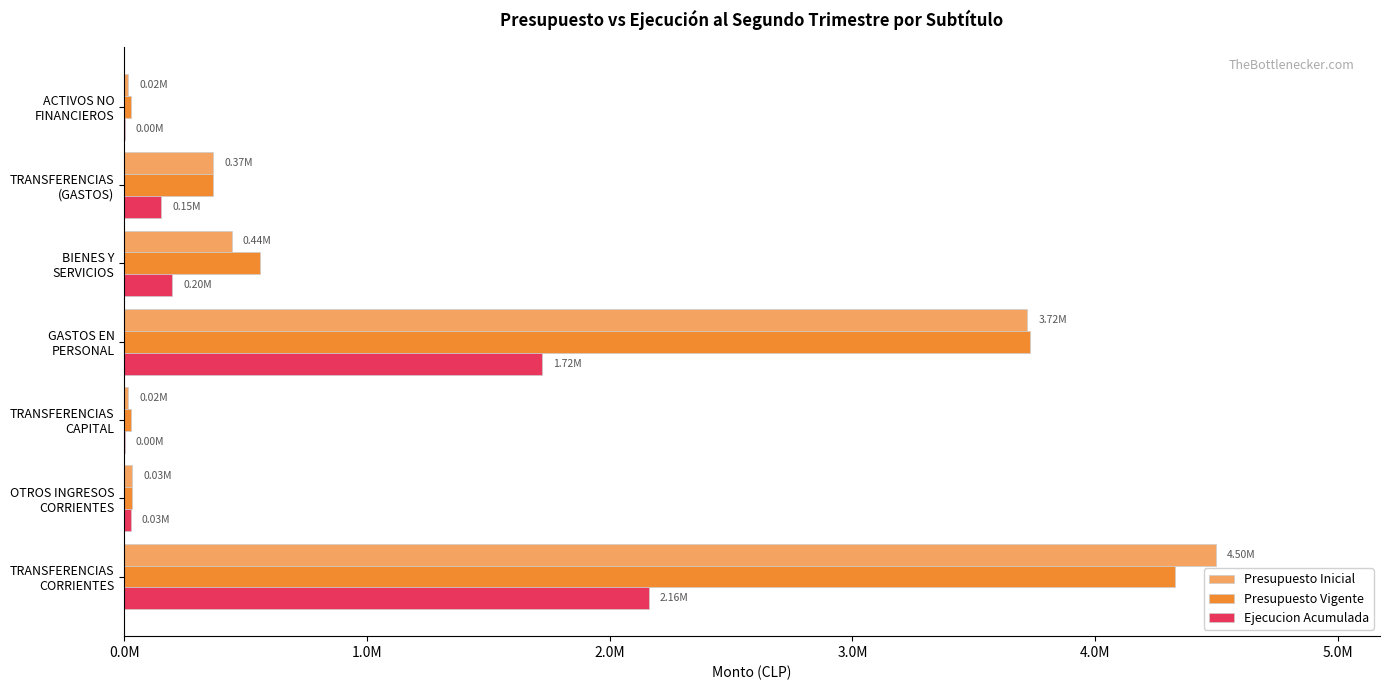

What are all the series names shown in the legend?

Presupuesto Inicial, Presupuesto Vigente, Ejecucion Acumulada